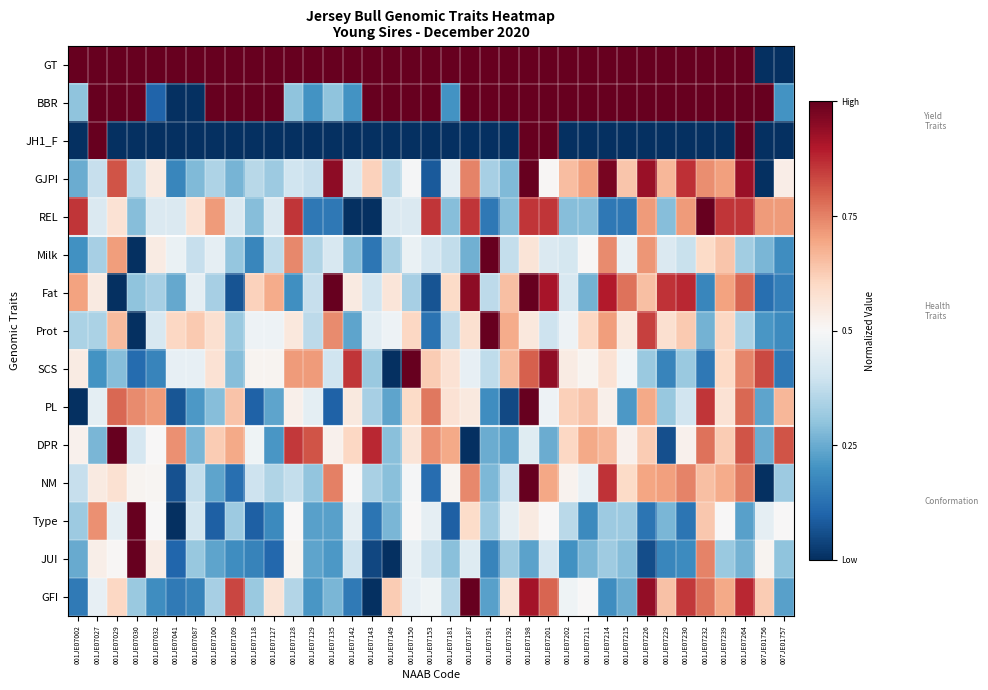

Reading left to right, transcribe all the data shown in this chart.

GT: 001JE07002=1.0	001JE07027=1.0	001JE07029=1.0	001JE07030=1.0	001JE07032=1.0	001JE07041=1.0	001JE07087=1.0	001JE07100=1.0	001JE07109=1.0	001JE07118=1.0	001JE07127=1.0	001JE07128=1.0	001JE07129=1.0	001JE07135=1.0	001JE07142=1.0	001JE07143=1.0	001JE07149=1.0	001JE07150=1.0	001JE07153=1.0	001JE07181=1.0	001JE07187=1.0	001JE07191=1.0	001JE07192=1.0	001JE07198=1.0	001JE07201=1.0	001JE07202=1.0	001JE07211=1.0	001JE07214=1.0	001JE07215=1.0	001JE07226=1.0	001JE07229=1.0	001JE07230=1.0	001JE07232=1.0	001JE07239=1.0	001JE07264=1.0	007JE01756=0.0	007JE01757=0.0
BBR: 001JE07002=0.3	001JE07027=1.0	001JE07029=1.0	001JE07030=1.0	001JE07032=0.1	001JE07041=0.0	001JE07087=0.0	001JE07100=1.0	001JE07109=1.0	001JE07118=1.0	001JE07127=1.0	001JE07128=0.3	001JE07129=0.2	001JE07135=0.3	001JE07142=0.2	001JE07143=1.0	001JE07149=1.0	001JE07150=1.0	001JE07153=1.0	001JE07181=0.2	001JE07187=1.0	001JE07191=1.0	001JE07192=1.0	001JE07198=1.0	001JE07201=1.0	001JE07202=1.0	001JE07211=1.0	001JE07214=1.0	001JE07215=1.0	001JE07226=1.0	001JE07229=1.0	001JE07230=1.0	001JE07232=1.0	001JE07239=1.0	001JE07264=1.0	007JE01756=1.0	007JE01757=0.2
JH1_F: 001JE07002=0.0	001JE07027=1.0	001JE07029=0.0	001JE07030=0.0	001JE07032=0.0	001JE07041=0.0	001JE07087=0.0	001JE07100=0.0	001JE07109=0.0	001JE07118=0.0	001JE07127=0.0	001JE07128=0.0	001JE07129=0.0	001JE07135=0.0	001JE07142=0.0	001JE07143=0.0	001JE07149=0.0	001JE07150=0.0	001JE07153=0.0	001JE07181=0.0	001JE07187=0.0	001JE07191=0.0	001JE07192=0.0	001JE07198=1.0	001JE07201=1.0	001JE07202=0.0	001JE07211=0.0	001JE07214=0.0	001JE07215=0.0	001JE07226=0.0	001JE07229=0.0	001JE07230=0.0	001JE07232=0.0	001JE07239=0.0	001JE07264=1.0	007JE01756=0.0	007JE01757=0.0
GJPI: 001JE07002=0.3	001JE07027=0.4	001JE07029=0.8	001JE07030=0.4	001JE07032=0.5	001JE07041=0.2	001JE07087=0.3	001JE07100=0.3	001JE07109=0.3	001JE07118=0.4	001JE07127=0.3	001JE07128=0.4	001JE07129=0.4	001JE07135=0.9	001JE07142=0.4	001JE07143=0.6	001JE07149=0.4	001JE07150=0.5	001JE07153=0.1	001JE07181=0.5	001JE07187=0.7	001JE07191=0.3	001JE07192=0.3	001JE07198=1.0	001JE07201=0.5	001JE07202=0.7	001JE07211=0.7	001JE07214=1.0	001JE07215=0.6	001JE07226=0.9	001JE07229=0.7	001JE07230=0.9	001JE07232=0.7	001JE07239=0.7	001JE07264=0.9	007JE01756=0.0	007JE01757=0.5
REL: 001JE07002=0.9	001JE07027=0.4	001JE07029=0.6	001JE07030=0.3	001JE07032=0.4	001JE07041=0.4	001JE07087=0.6	001JE07100=0.7	001JE07109=0.4	001JE07118=0.3	001JE07127=0.4	001JE07128=0.9	001JE07129=0.1	001JE07135=0.1	001JE07142=0.0	001JE07143=0.0	001JE07149=0.4	001JE07150=0.4	001JE07153=0.9	001JE07181=0.3	001JE07187=0.9	001JE07191=0.1	001JE07192=0.3	001JE07198=0.9	001JE07201=0.9	001JE07202=0.3	001JE07211=0.3	001JE07214=0.1	001JE07215=0.1	001JE07226=0.7	001JE07229=0.3	001JE07230=0.7	001JE07232=1.0	001JE07239=0.9	001JE07264=0.9	007JE01756=0.7	007JE01757=0.7
Milk: 001JE07002=0.2	001JE07027=0.3	001JE07029=0.7	001JE07030=0.0	001JE07032=0.5	001JE07041=0.5	001JE07087=0.4	001JE07100=0.5	001JE07109=0.3	001JE07118=0.2	001JE07127=0.4	001JE07128=0.7	001JE07129=0.3	001JE07135=0.4	001JE07142=0.3	001JE07143=0.1	001JE07149=0.3	001JE07150=0.5	001JE07153=0.4	001JE07181=0.4	001JE07187=0.3	001JE07191=1.0	001JE07192=0.4	001JE07198=0.6	001JE07201=0.4	001JE07202=0.4	001JE07211=0.5	001JE07214=0.7	001JE07215=0.5	001JE07226=0.7	001JE07229=0.4	001JE07230=0.4	001JE07232=0.6	001JE07239=0.6	001JE07264=0.3	007JE01756=0.3	007JE01757=0.2
Fat: 001JE07002=0.7	001JE07027=0.5	001JE07029=0.0	001JE07030=0.3	001JE07032=0.3	001JE07041=0.2	001JE07087=0.5	001JE07100=0.3	001JE07109=0.1	001JE07118=0.6	001JE07127=0.7	001JE07128=0.2	001JE07129=0.4	001JE07135=1.0	001JE07142=0.5	001JE07143=0.4	001JE07149=0.6	001JE07150=0.3	001JE07153=0.1	001JE07181=0.6	001JE07187=0.9	001JE07191=0.4	001JE07192=0.6	001JE07198=1.0	001JE07201=0.9	001JE07202=0.4	001JE07211=0.3	001JE07214=0.9	001JE07215=0.8	001JE07226=0.6	001JE07229=0.9	001JE07230=0.9	001JE07232=0.2	001JE07239=0.7	001JE07264=0.8	007JE01756=0.1	007JE01757=0.2
Prot: 001JE07002=0.3	001JE07027=0.3	001JE07029=0.7	001JE07030=0.0	001JE07032=0.4	001JE07041=0.6	001JE07087=0.6	001JE07100=0.6	001JE07109=0.3	001JE07118=0.5	001JE07127=0.5	001JE07128=0.6	001JE07129=0.4	001JE07135=0.7	001JE07142=0.2	001JE07143=0.4	001JE07149=0.5	001JE07150=0.6	001JE07153=0.1	001JE07181=0.4	001JE07187=0.6	001JE07191=1.0	001JE07192=0.7	001JE07198=0.6	001JE07201=0.4	001JE07202=0.5	001JE07211=0.6	001JE07214=0.7	001JE07215=0.6	001JE07226=0.8	001JE07229=0.6	001JE07230=0.6	001JE07232=0.3	001JE07239=0.6	001JE07264=0.3	007JE01756=0.2	007JE01757=0.2
SCS: 001JE07002=0.5	001JE07027=0.2	001JE07029=0.3	001JE07030=0.1	001JE07032=0.2	001JE07041=0.5	001JE07087=0.5	001JE07100=0.6	001JE07109=0.3	001JE07118=0.5	001JE07127=0.5	001JE07128=0.7	001JE07129=0.7	001JE07135=0.4	001JE07142=0.9	001JE07143=0.3	001JE07149=0.0	001JE07150=1.0	001JE07153=0.6	001JE07181=0.6	001JE07187=0.5	001JE07191=0.4	001JE07192=0.7	001JE07198=0.8	001JE07201=0.9	001JE07202=0.5	001JE07211=0.5	001JE07214=0.6	001JE07215=0.5	001JE07226=0.3	001JE07229=0.2	001JE07230=0.3	001JE07232=0.1	001JE07239=0.6	001JE07264=0.7	007JE01756=0.8	007JE01757=0.1
PL: 001JE07002=0.0	001JE07027=0.5	001JE07029=0.8	001JE07030=0.7	001JE07032=0.7	001JE07041=0.1	001JE07087=0.2	001JE07100=0.3	001JE07109=0.6	001JE07118=0.1	001JE07127=0.2	001JE07128=0.5	001JE07129=0.5	001JE07135=0.1	001JE07142=0.5	001JE07143=0.3	001JE07149=0.2	001JE07150=0.6	001JE07153=0.8	001JE07181=0.6	001JE07187=0.5	001JE07191=0.2	001JE07192=0.0	001JE07198=1.0	001JE07201=0.5	001JE07202=0.6	001JE07211=0.6	001JE07214=0.5	001JE07215=0.2	001JE07226=0.7	001JE07229=0.3	001JE07230=0.4	001JE07232=0.9	001JE07239=0.6	001JE07264=0.8	007JE01756=0.2	007JE01757=0.7
DPR: 001JE07002=0.5	001JE07027=0.3	001JE07029=1.0	001JE07030=0.4	001JE07032=0.5	001JE07041=0.7	001JE07087=0.3	001JE07100=0.6	001JE07109=0.7	001JE07118=0.5	001JE07127=0.2	001JE07128=0.9	001JE07129=0.8	001JE07135=0.5	001JE07142=0.6	001JE07143=0.9	001JE07149=0.3	001JE07150=0.6	001JE07153=0.7	001JE07181=0.7	001JE07187=0.0	001JE07191=0.2	001JE07192=0.2	001JE07198=0.4	001JE07201=0.2	001JE07202=0.6	001JE07211=0.7	001JE07214=0.7	001JE07215=0.5	001JE07226=0.6	001JE07229=0.1	001JE07230=0.5	001JE07232=0.8	001JE07239=0.6	001JE07264=0.8	007JE01756=0.2	007JE01757=0.8
NM: 001JE07002=0.4	001JE07027=0.5	001JE07029=0.6	001JE07030=0.5	001JE07032=0.5	001JE07041=0.1	001JE07087=0.4	001JE07100=0.2	001JE07109=0.1	001JE07118=0.4	001JE07127=0.4	001JE07128=0.4	001JE07129=0.3	001JE07135=0.8	001JE07142=0.5	001JE07143=0.3	001JE07149=0.3	001JE07150=0.5	001JE07153=0.1	001JE07181=0.5	001JE07187=0.7	001JE07191=0.3	001JE07192=0.4	001JE07198=1.0	001JE07201=0.7	001JE07202=0.5	001JE07211=0.5	001JE07214=0.9	001JE07215=0.6	001JE07226=0.7	001JE07229=0.7	001JE07230=0.7	001JE07232=0.6	001JE07239=0.7	001JE07264=0.8	007JE01756=0.0	007JE01757=0.3
Type: 001JE07002=0.3	001JE07027=0.7	001JE07029=0.5	001JE07030=1.0	001JE07032=0.5	001JE07041=0.0	001JE07087=0.4	001JE07100=0.1	001JE07109=0.3	001JE07118=0.1	001JE07127=0.2	001JE07128=0.5	001JE07129=0.2	001JE07135=0.2	001JE07142=0.5	001JE07143=0.1	001JE07149=0.3	001JE07150=0.5	001JE07153=0.5	001JE07181=0.1	001JE07187=0.6	001JE07191=0.3	001JE07192=0.5	001JE07198=0.5	001JE07201=0.5	001JE07202=0.4	001JE07211=0.2	001JE07214=0.3	001JE07215=0.3	001JE07226=0.1	001JE07229=0.3	001JE07230=0.1	001JE07232=0.6	001JE07239=0.5	001JE07264=0.2	007JE01756=0.5	007JE01757=0.5
JUI: 001JE07002=0.2	001JE07027=0.5	001JE07029=0.5	001JE07030=1.0	001JE07032=0.5	001JE07041=0.1	001JE07087=0.3	001JE07100=0.2	001JE07109=0.2	001JE07118=0.2	001JE07127=0.1	001JE07128=0.5	001JE07129=0.2	001JE07135=0.2	001JE07142=0.4	001JE07143=0.0	001JE07149=0.0	001JE07150=0.5	001JE07153=0.4	001JE07181=0.3	001JE07187=0.4	001JE07191=0.2	001JE07192=0.3	001JE07198=0.2	001JE07201=0.4	001JE07202=0.2	001JE07211=0.3	001JE07214=0.3	001JE07215=0.3	001JE07226=0.1	001JE07229=0.2	001JE07230=0.2	001JE07232=0.7	001JE07239=0.3	001JE07264=0.3	007JE01756=0.5	007JE01757=0.3
GFI: 001JE07002=0.1	001JE07027=0.5	001JE07029=0.6	001JE07030=0.3	001JE07032=0.2	001JE07041=0.1	001JE07087=0.2	001JE07100=0.3	001JE07109=0.8	001JE07118=0.3	001JE07127=0.6	001JE07128=0.4	001JE07129=0.2	001JE07135=0.3	001JE07142=0.1	001JE07143=0.0	001JE07149=0.6	001JE07150=0.5	001JE07153=0.5	001JE07181=0.4	001JE07187=1.0	001JE07191=0.2	001JE07192=0.6	001JE07198=0.9	001JE07201=0.8	001JE07202=0.5	001JE07211=0.5	001JE07214=0.2	001JE07215=0.3	001JE07226=0.9	001JE07229=0.6	001JE07230=0.9	001JE07232=0.8	001JE07239=0.7	001JE07264=0.9	007JE01756=0.6	007JE01757=0.2